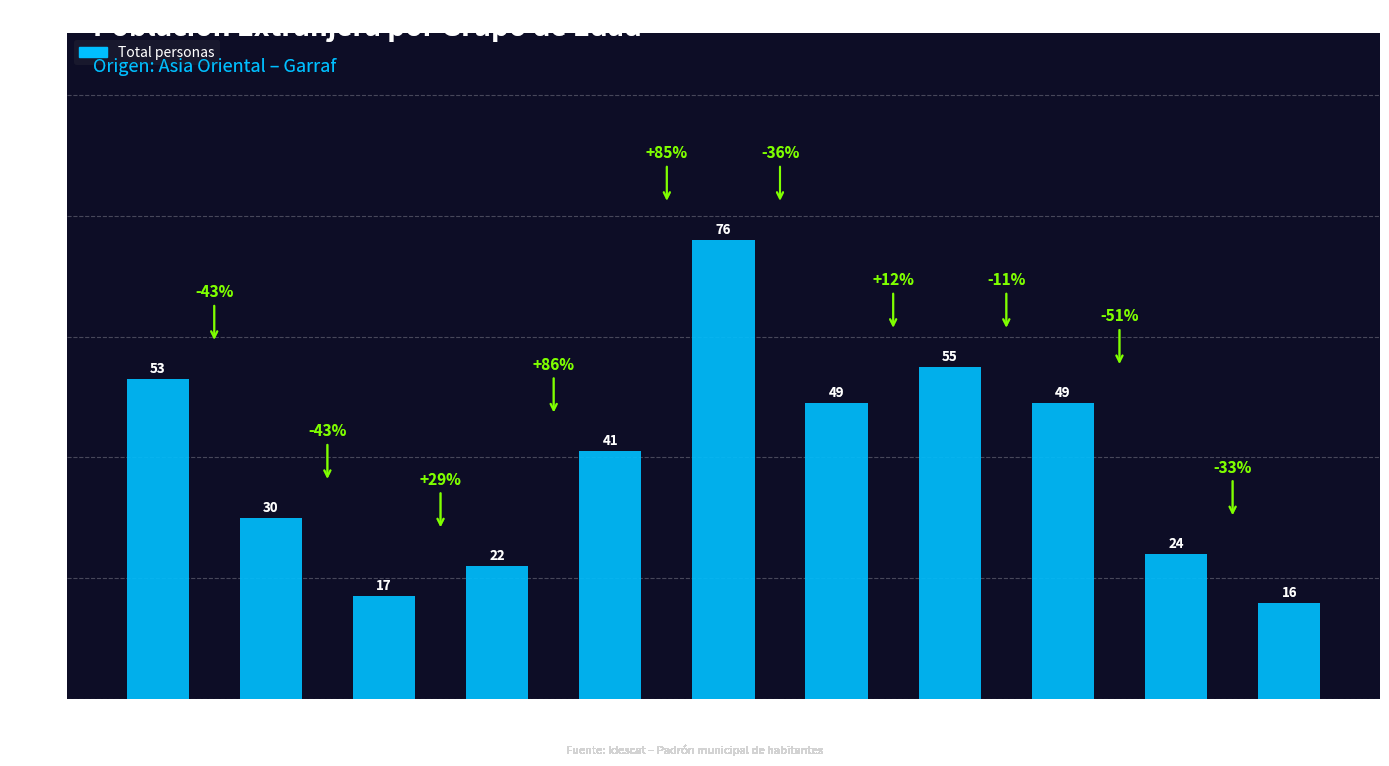

Read the value at 30-34, to the nearest 10.

50